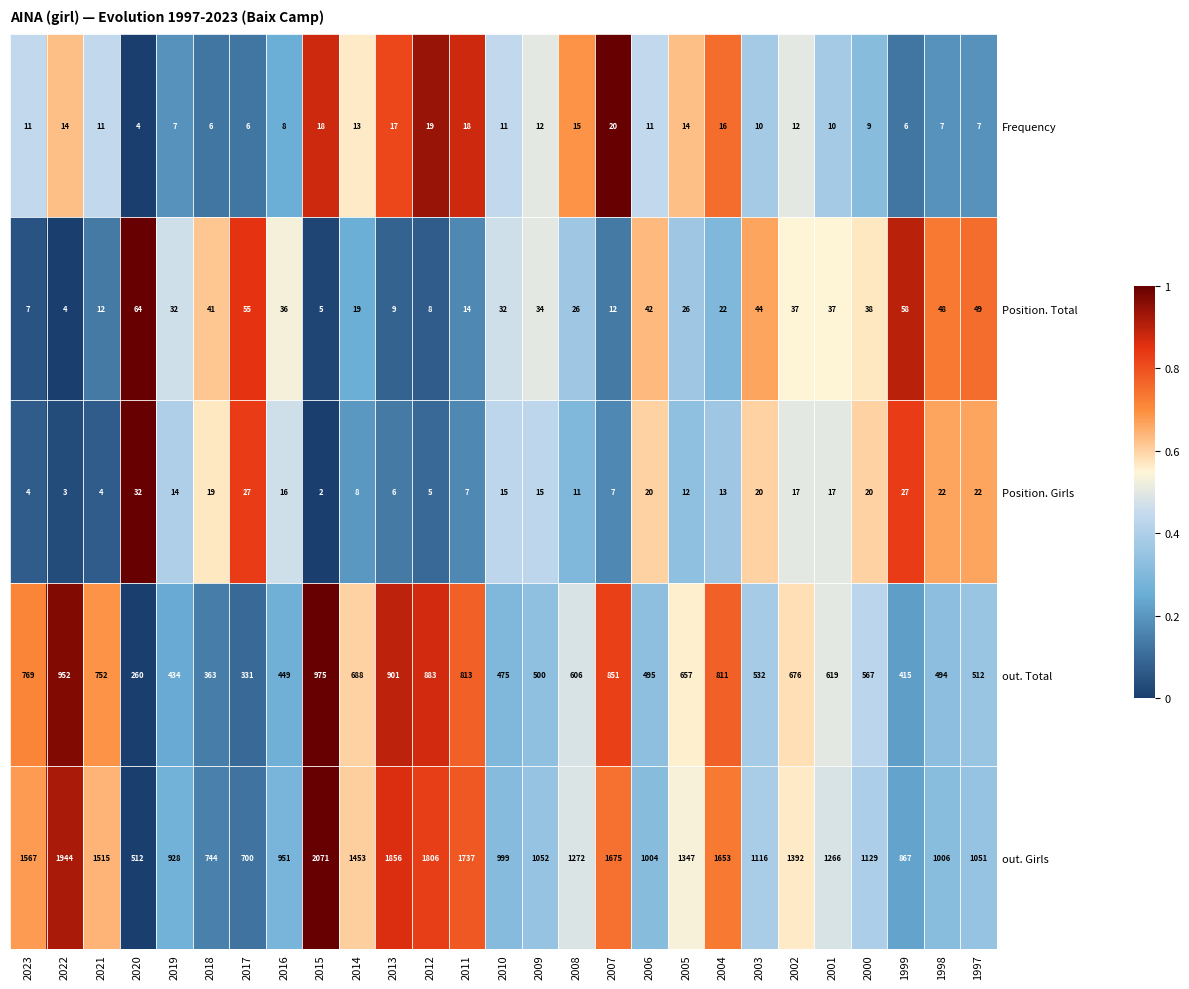

What is the greatest value displayed?

2071